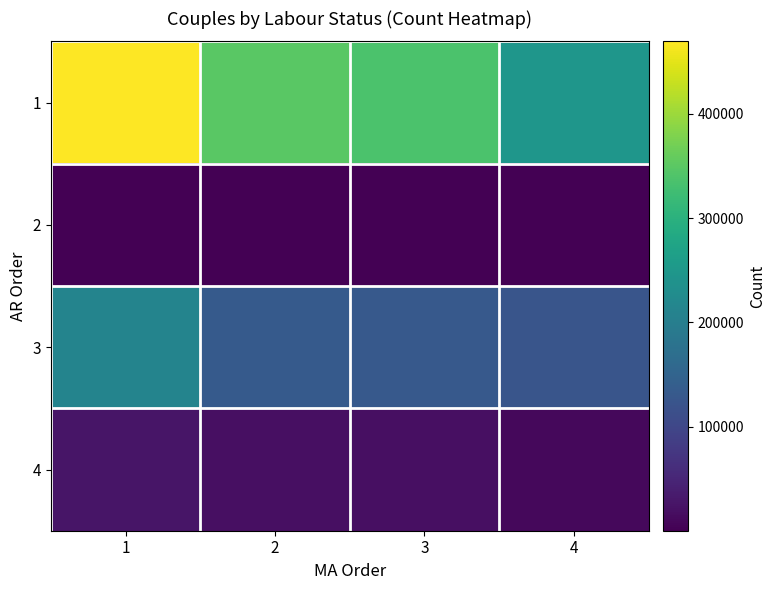

Which series has the largest total across all categories?

1